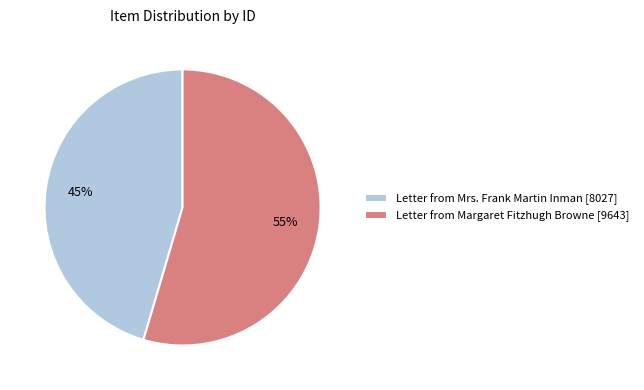

Does any single category account for the majority?

Yes